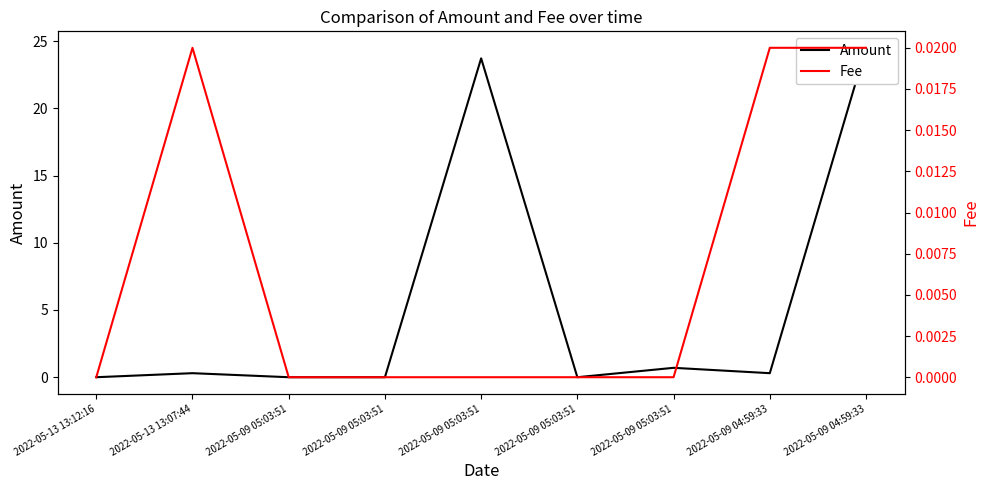

Reading right to left, what are all the values shown in this chart?

Amount: 24.5	0.3	0.7	0.0	23.7	0.0	0.0	0.3	0.0
Fee: 0.0	0.0	0.0	0.0	0.0	0.0	0.0	0.0	0.0